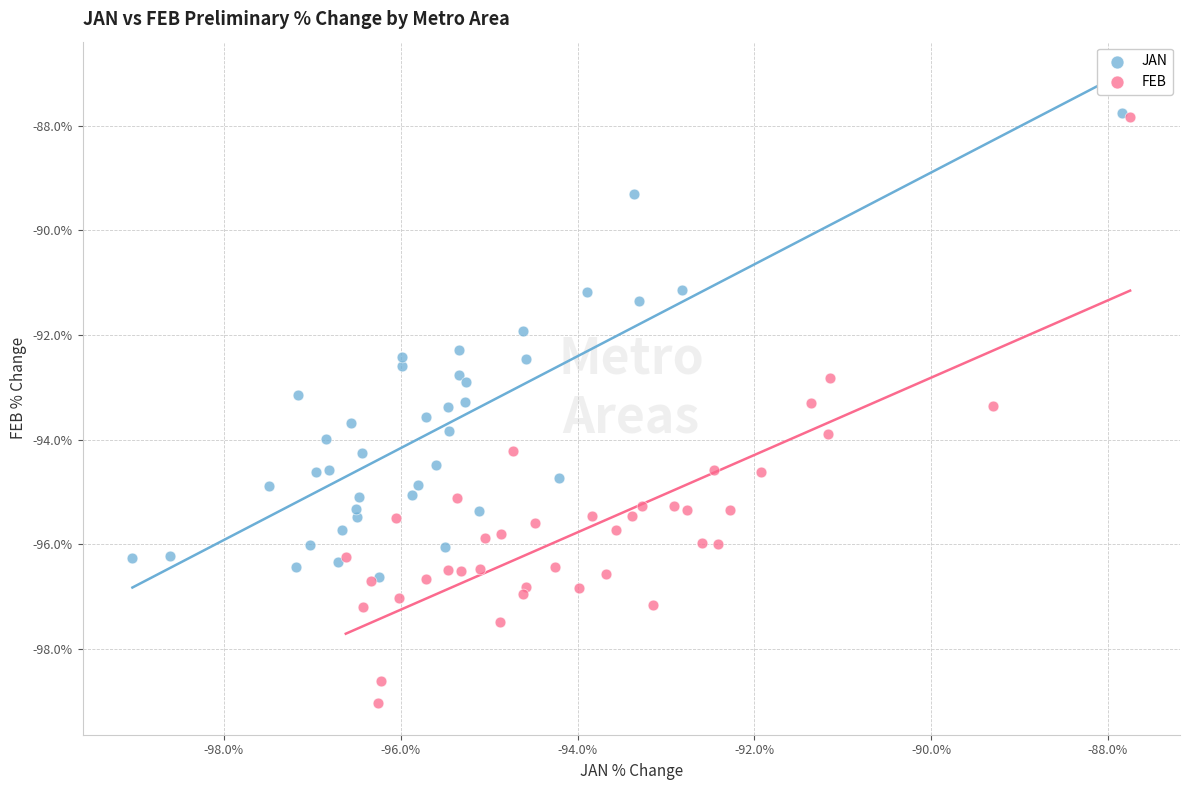

Which series has the widest spread of Y values?

FEB